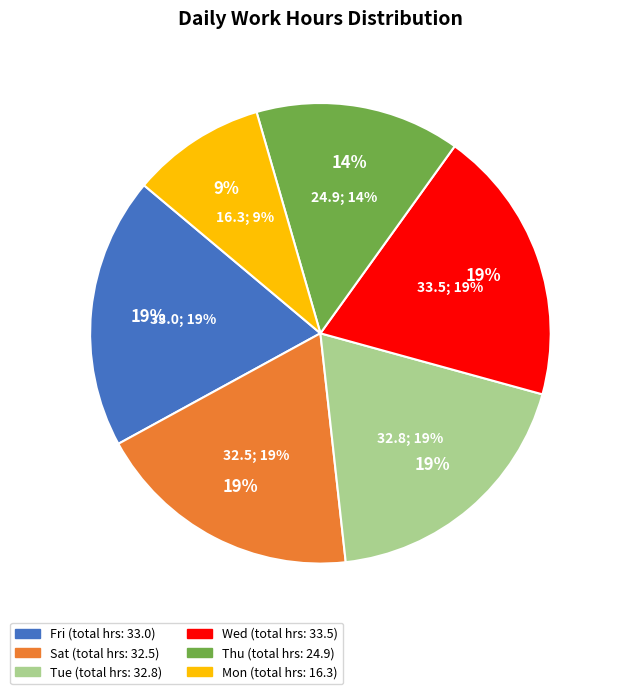

Is there any slice that represents more than half of the pie?

No